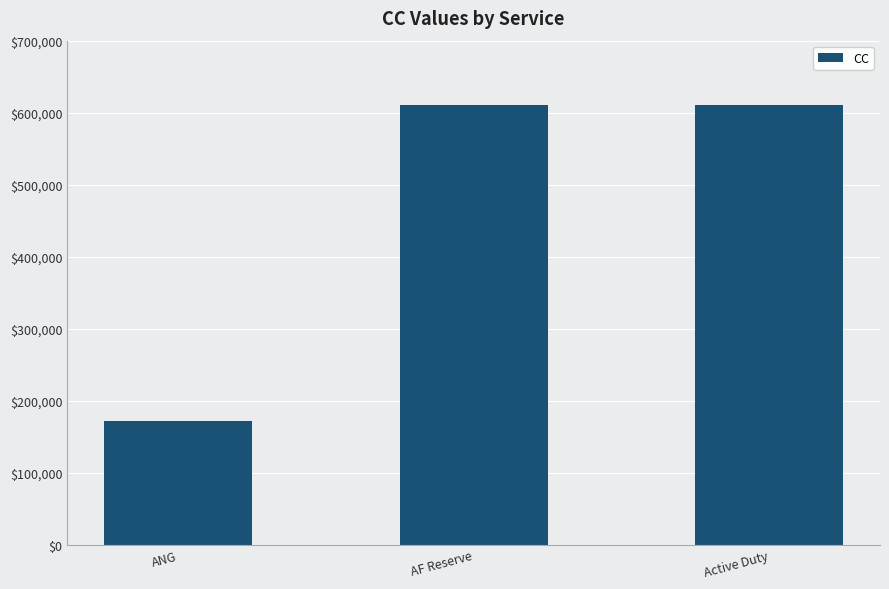

What position from the right is ANG?

3